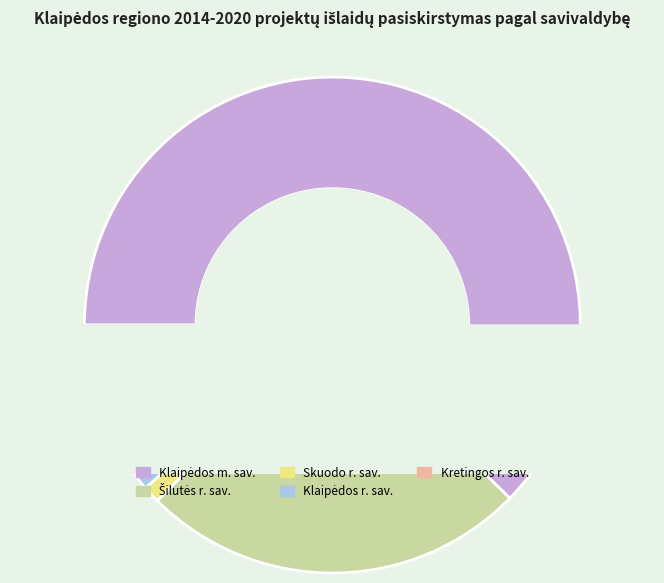

Between Klaipėdos miesto savivaldybė and Skuodo rajono savivaldybė, which is larger?

Klaipėdos miesto savivaldybė